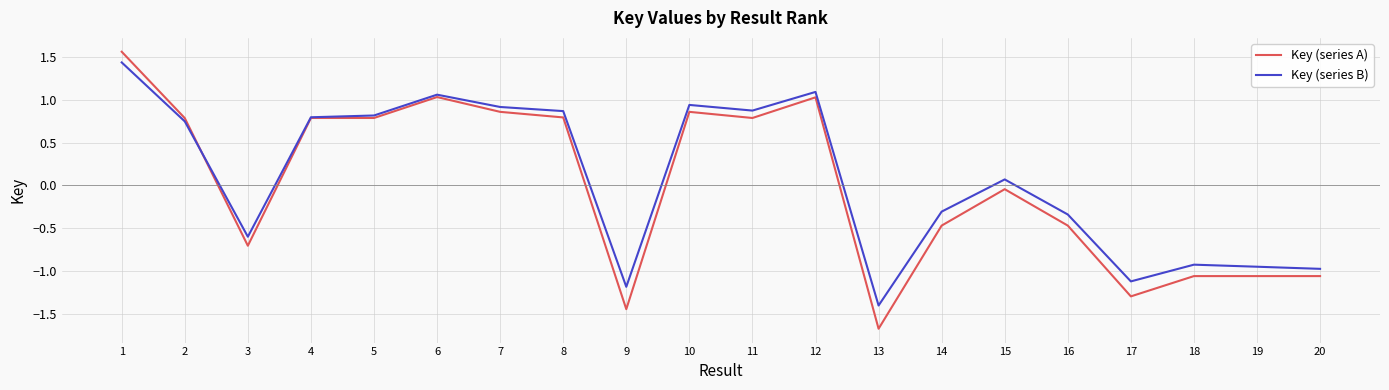

Between 6 and 18, which series saw the biggest shift?

Key (series A)